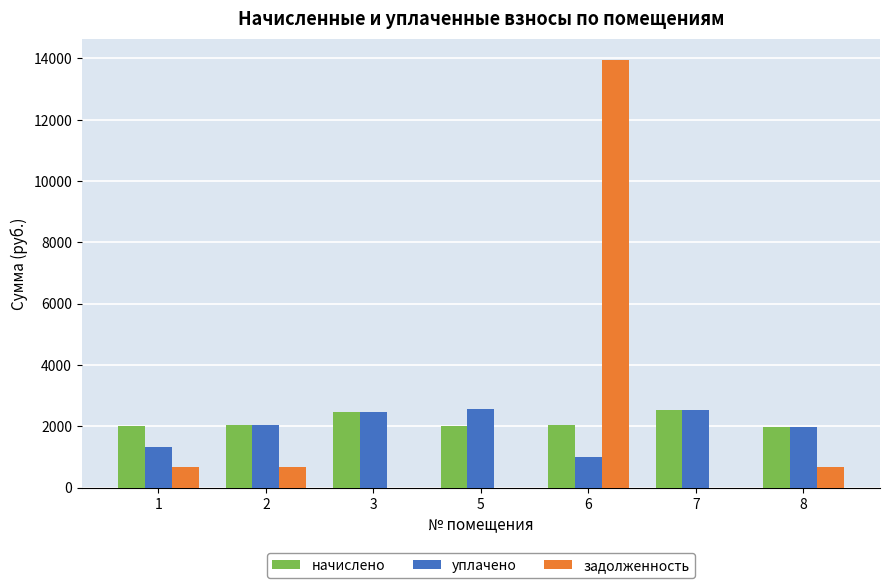

How many data points in уплачено are above 2038?

4